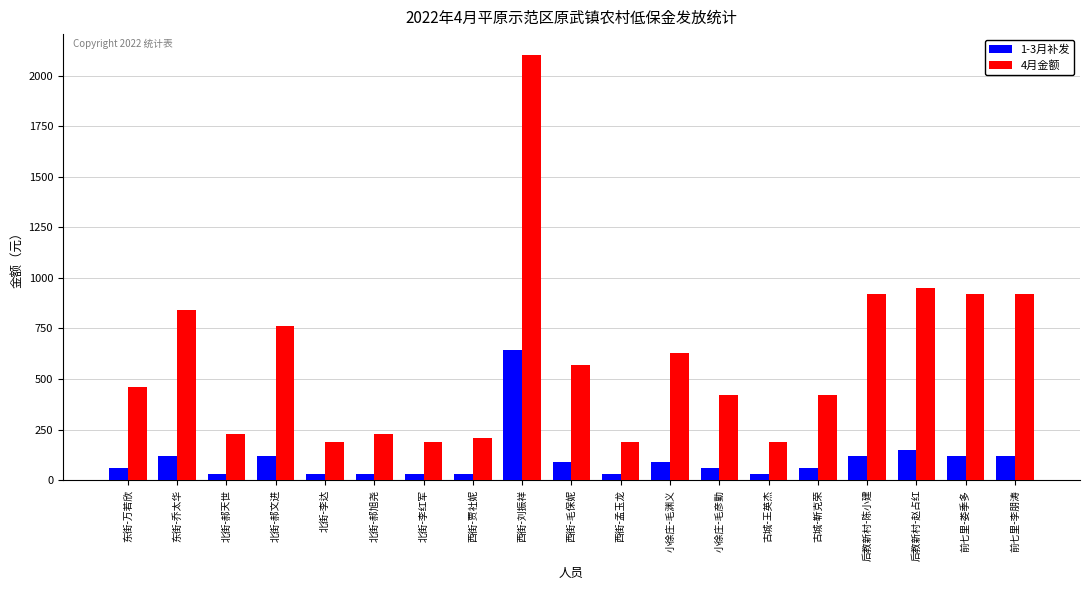

What position from the left is 前七里-李朋涛?

19